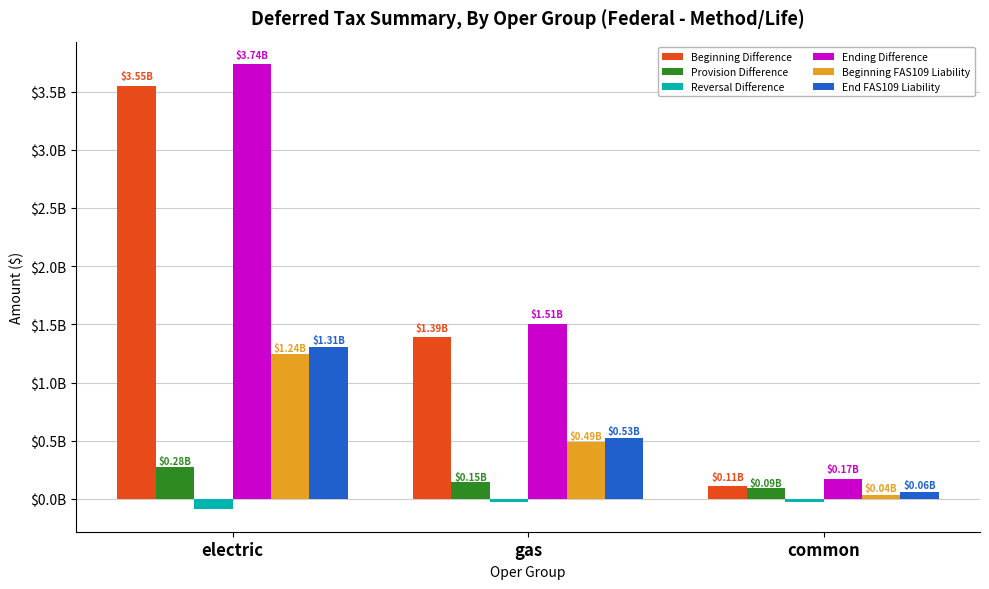

What value does the Beginning Difference series have at gas, to the nearest 50?

1387768850